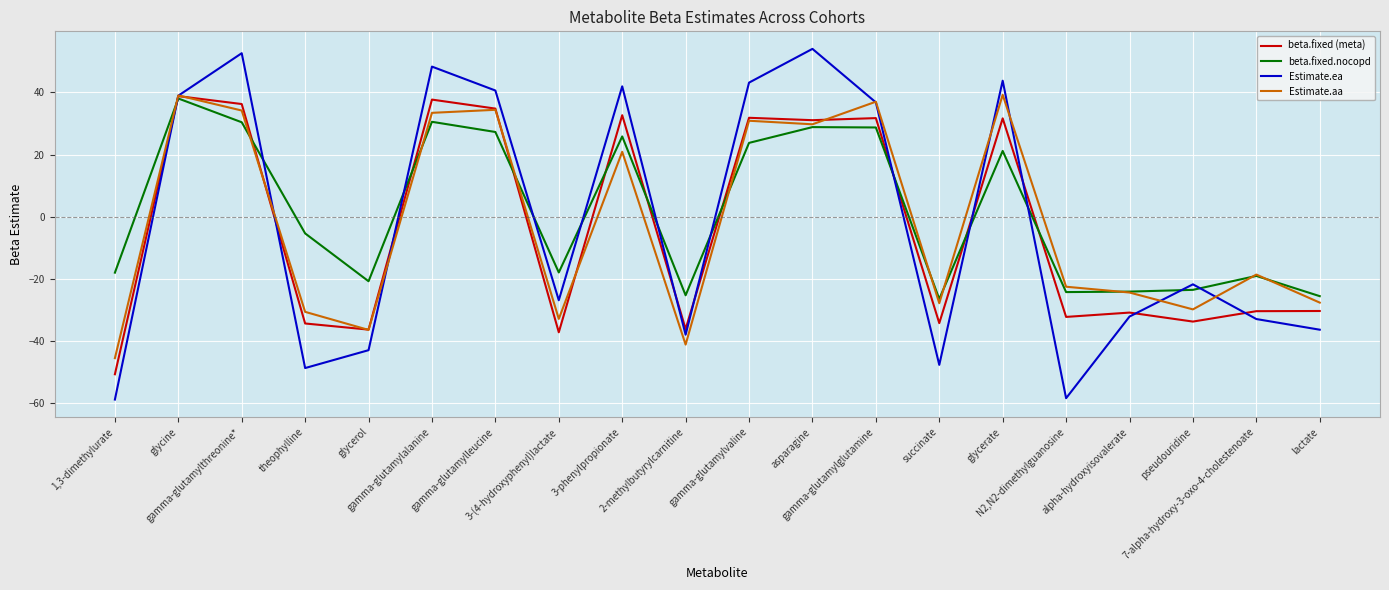

What is the highest value of the beta.fixed (meta) series?

38.8